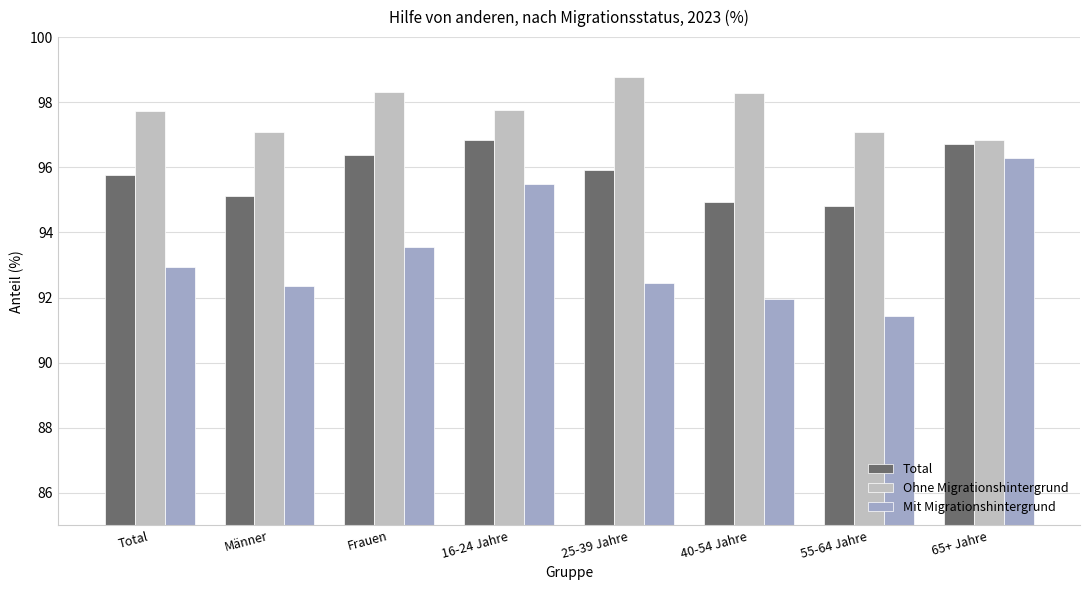

What is the spread (max minus min) of values at Männer?

4.8